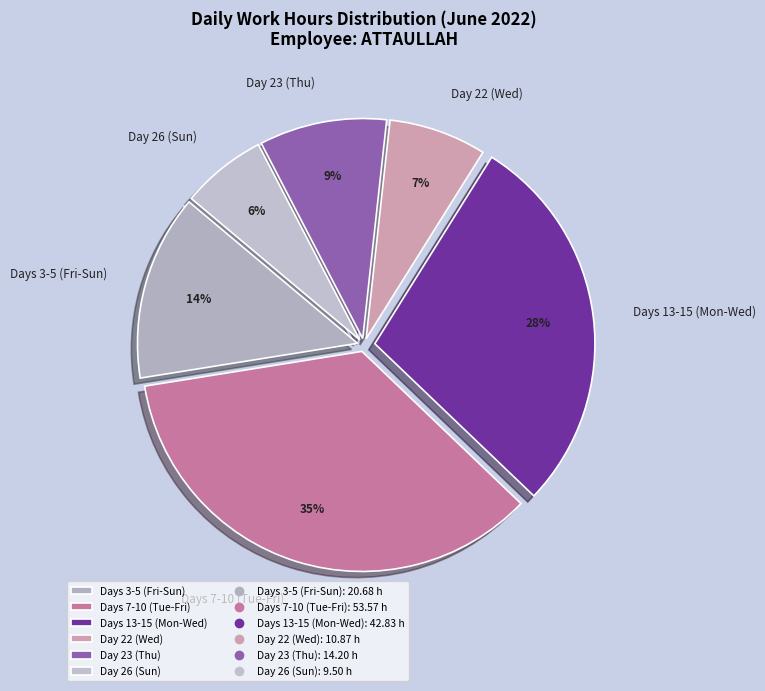

Rank the categories by value from lowest to highest.

Day 26 (Sun), Day 22 (Wed), Day 23 (Thu), Days 3-5 (Fri-Sun), Days 13-15 (Mon-Wed), Days 7-10 (Tue-Fri)